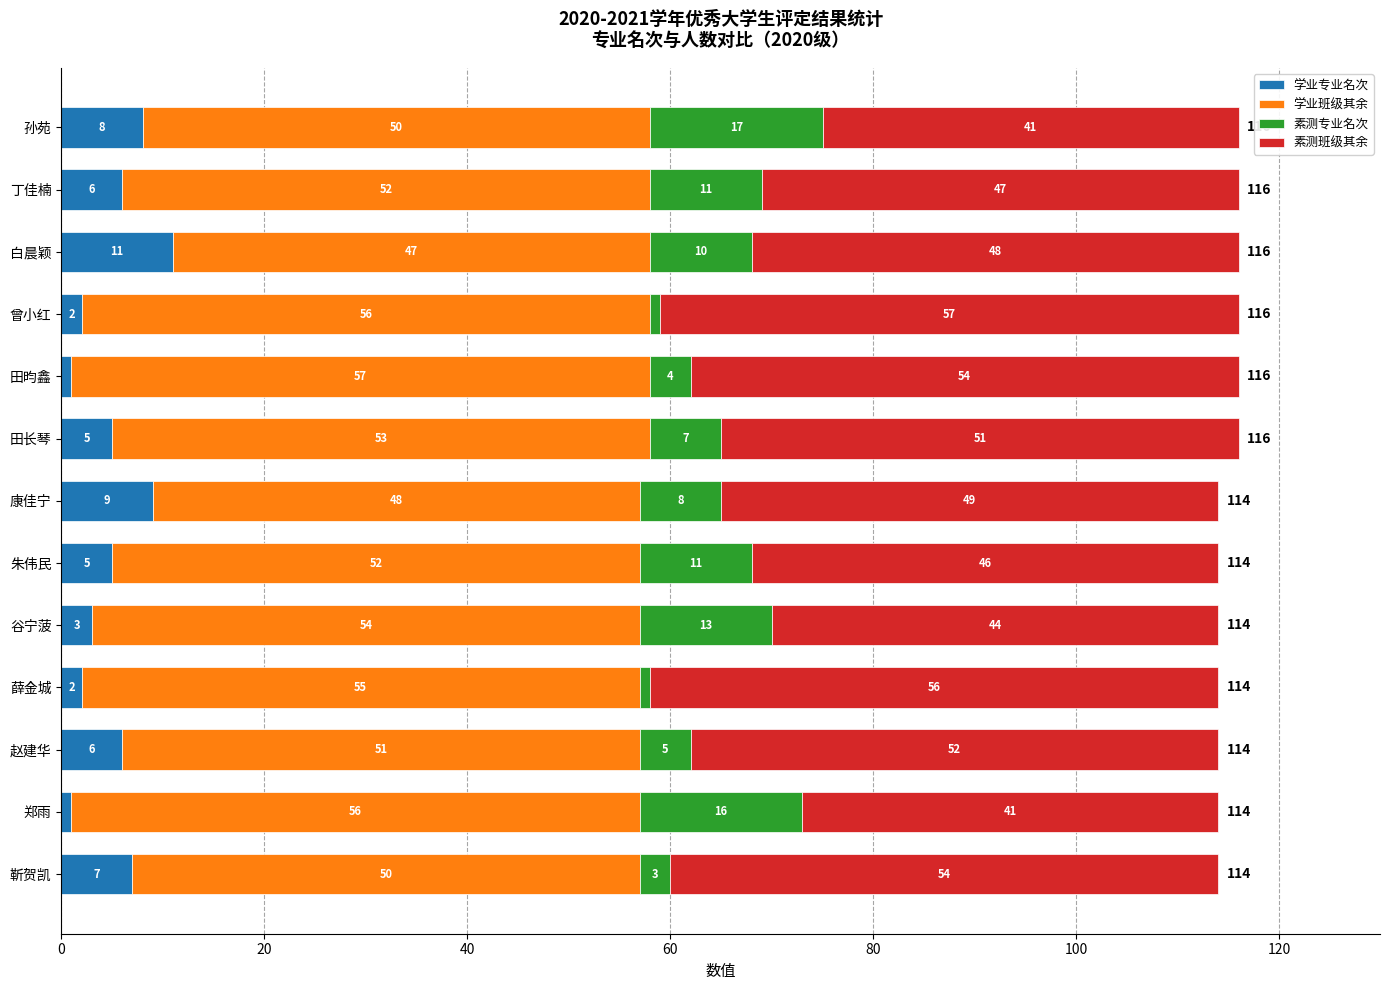

What is the sum of all 学业专业名次 values?

66